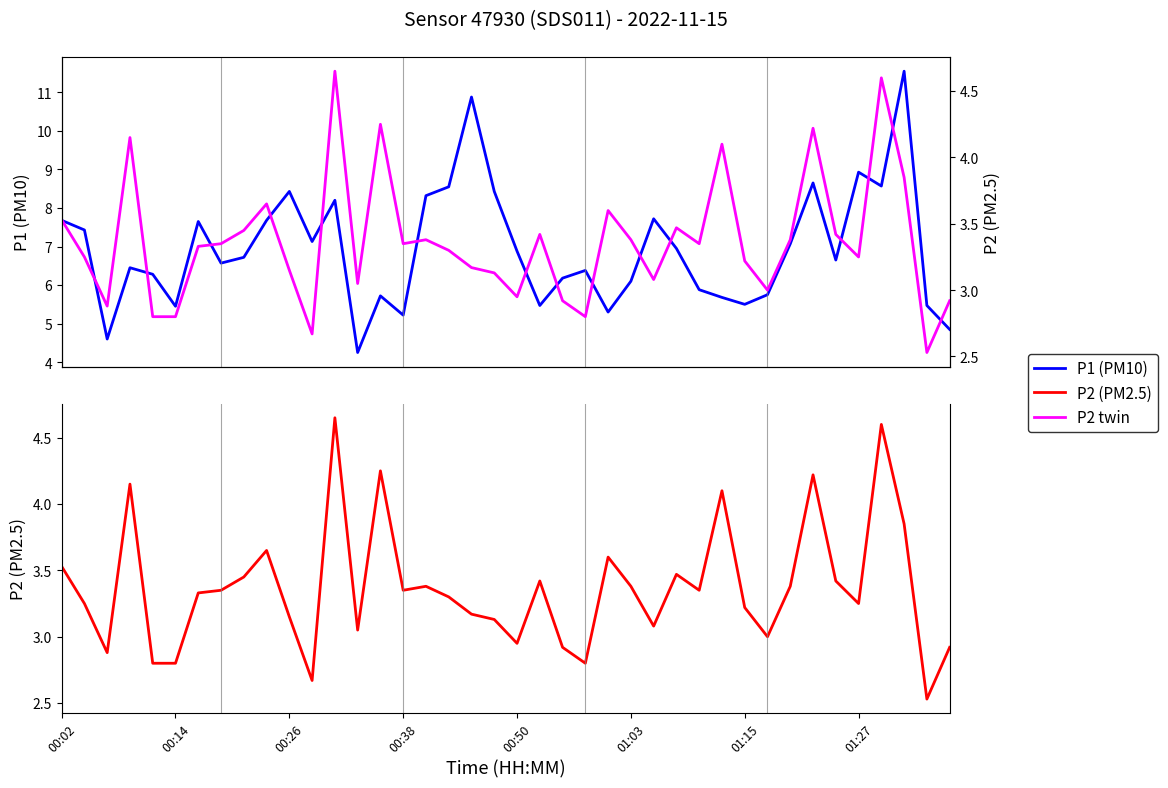

Which has a higher value, 11 or 18?

18